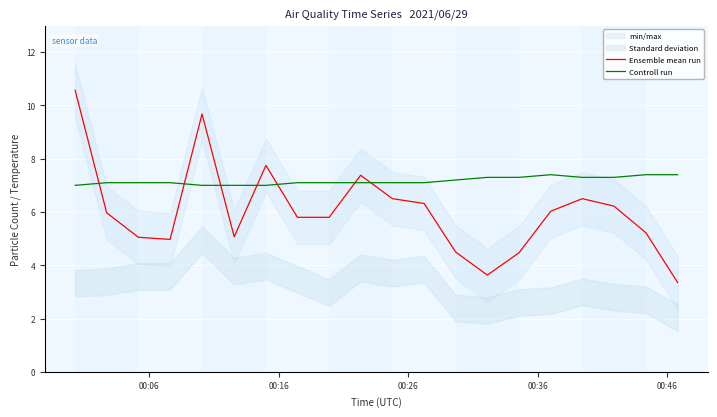

True or false: Controll run and Ensemble mean run intersect in this chart.

True